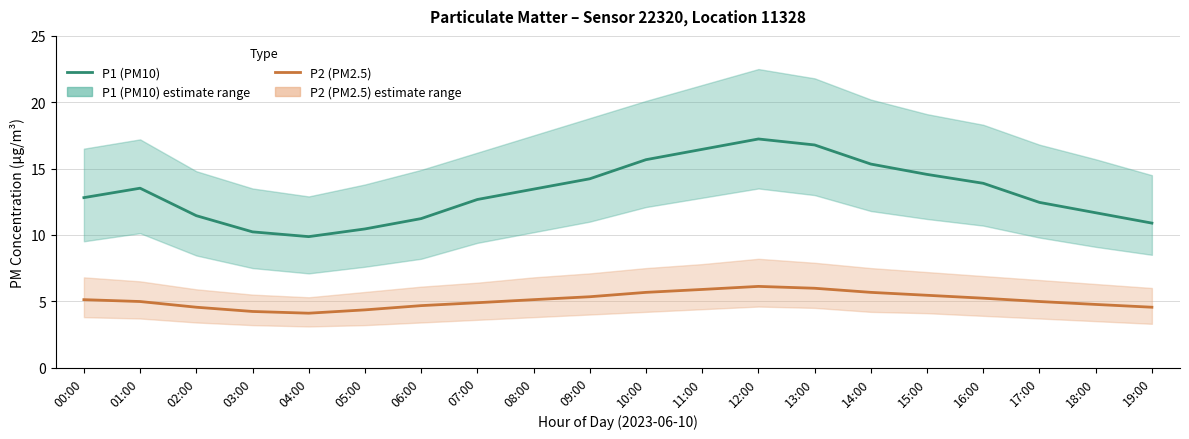

Reading left to right, list all the values displayed in this chart.

P1: 00:00=12.8	01:00=13.5	02:00=11.4	03:00=10.2	04:00=9.9	05:00=10.4	06:00=11.2	07:00=12.7	08:00=13.4	09:00=14.2	10:00=15.7	11:00=16.4	12:00=17.2	13:00=16.8	14:00=15.3	15:00=14.6	16:00=13.9	17:00=12.4	18:00=11.7	19:00=10.9
P2: 00:00=5.1	01:00=5.0	02:00=4.5	03:00=4.2	04:00=4.1	05:00=4.3	06:00=4.7	07:00=4.9	08:00=5.1	09:00=5.3	10:00=5.7	11:00=5.9	12:00=6.1	13:00=6.0	14:00=5.7	15:00=5.5	16:00=5.2	17:00=5.0	18:00=4.8	19:00=4.5